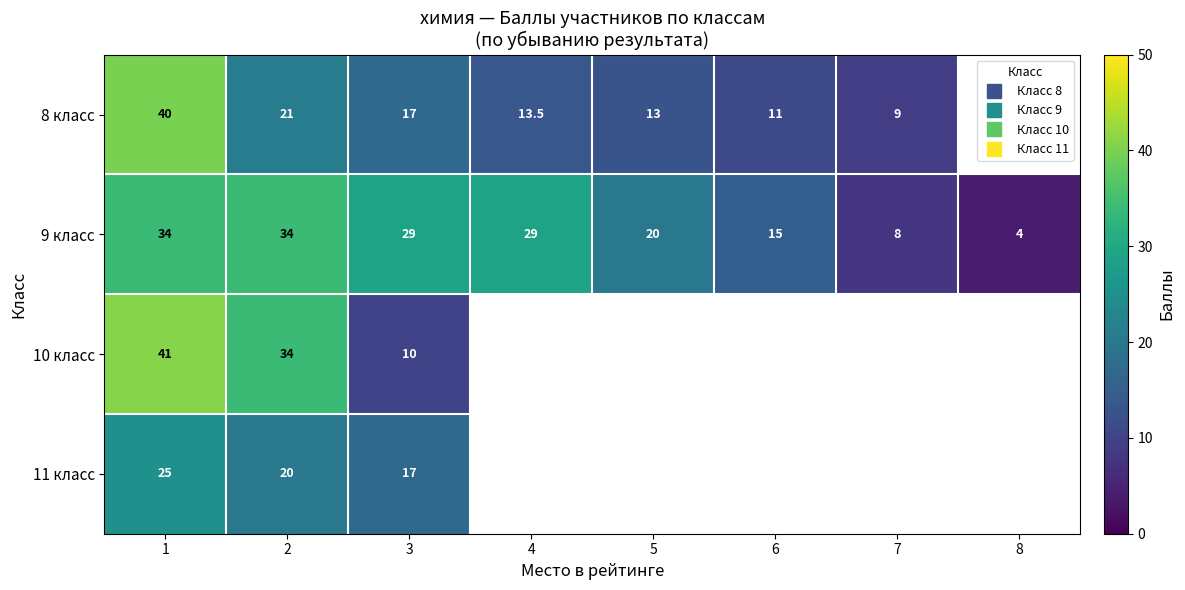

At 2, list the series in order from largest to smallest.

9 класс, 10 класс, 8 класс, 11 класс